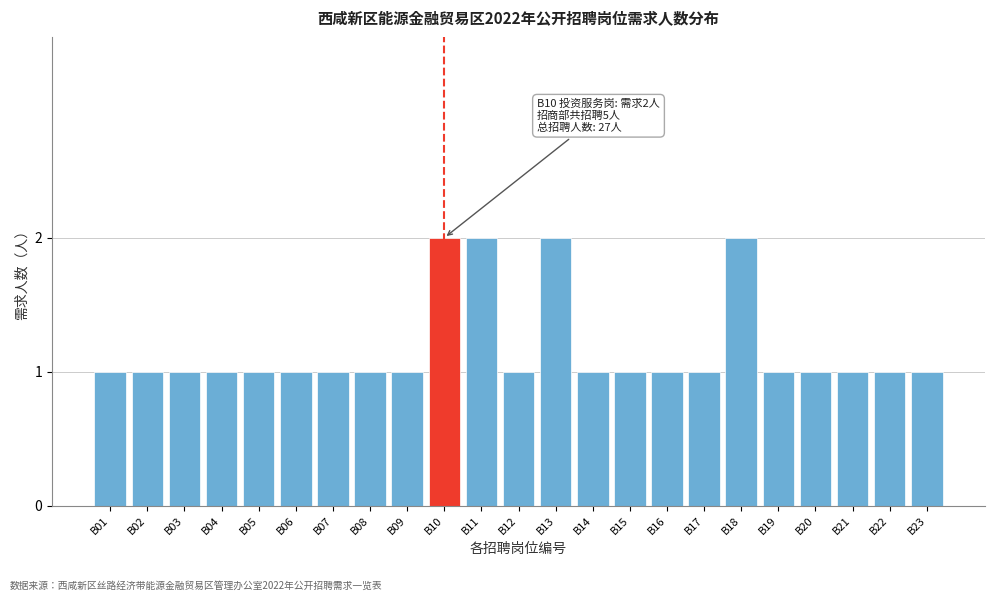

Reading left to right, what are all the values shown in this chart?

1	1	1	1	1	1	1	1	1	2	2	1	2	1	1	1	1	2	1	1	1	1	1